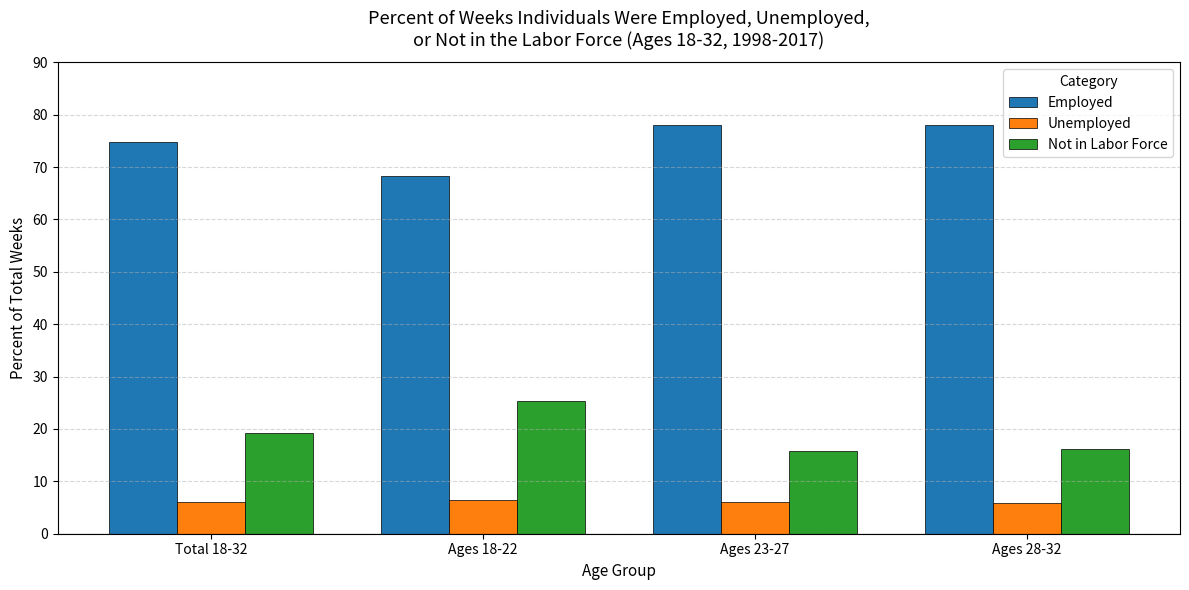

How many categories are shown in the chart?

4